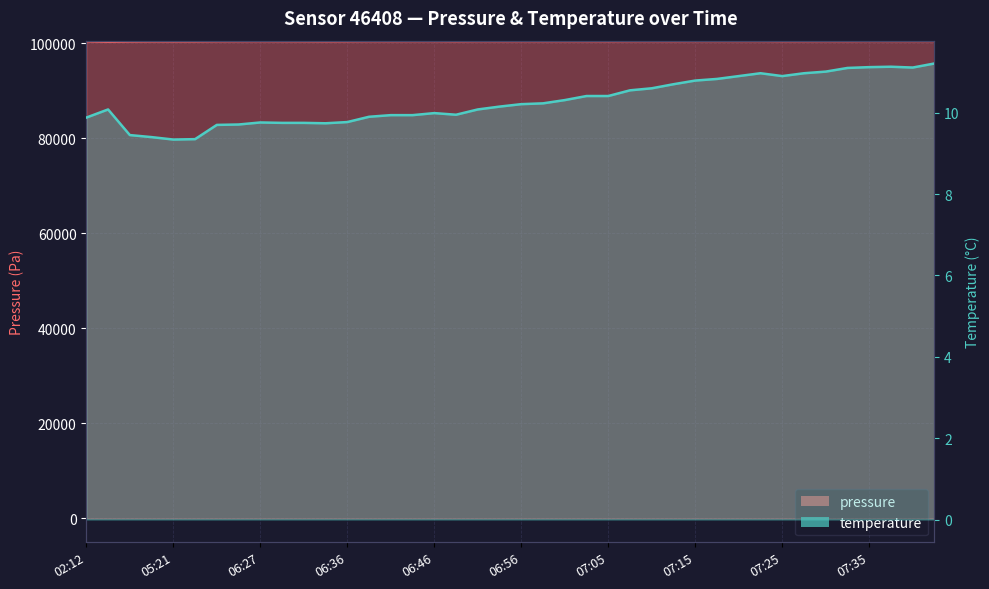

Reading left to right, transcribe all the data shown in this chart.

pressure: 100490.6	100408.8	100462.5	100483.4	100479.0	100480.6	100503.8	100511.4	100519.4	100509.2	100503.9	100492.6	100501.9	100516.7	100513.4	100521.3	100524.1	100503.7	100521.2	100516.6	100521.0	100517.2	100521.3	100518.2	100511.1	100521.5	100525.1	100521.9	100531.1	100531.5	100534.8	100532.9	100516.4	100518.9	100525.3	100517.9	100535.1	100530.7	100528.2	100536.4
temperature: 9.9	10.1	9.4	9.4	9.3	9.3	9.7	9.7	9.8	9.8	9.8	9.7	9.8	9.9	9.9	9.9	10.0	9.9	10.1	10.2	10.2	10.2	10.3	10.4	10.4	10.6	10.6	10.7	10.8	10.8	10.9	11.0	10.9	11.0	11.0	11.1	11.1	11.1	11.1	11.2